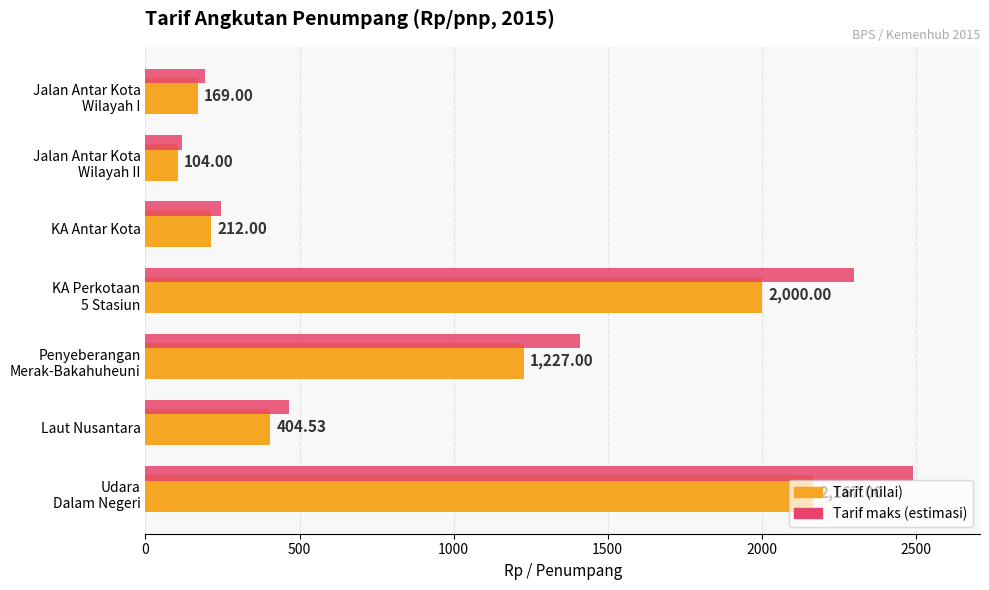

What is the total value across all series at Laut Nusantara?

869.7